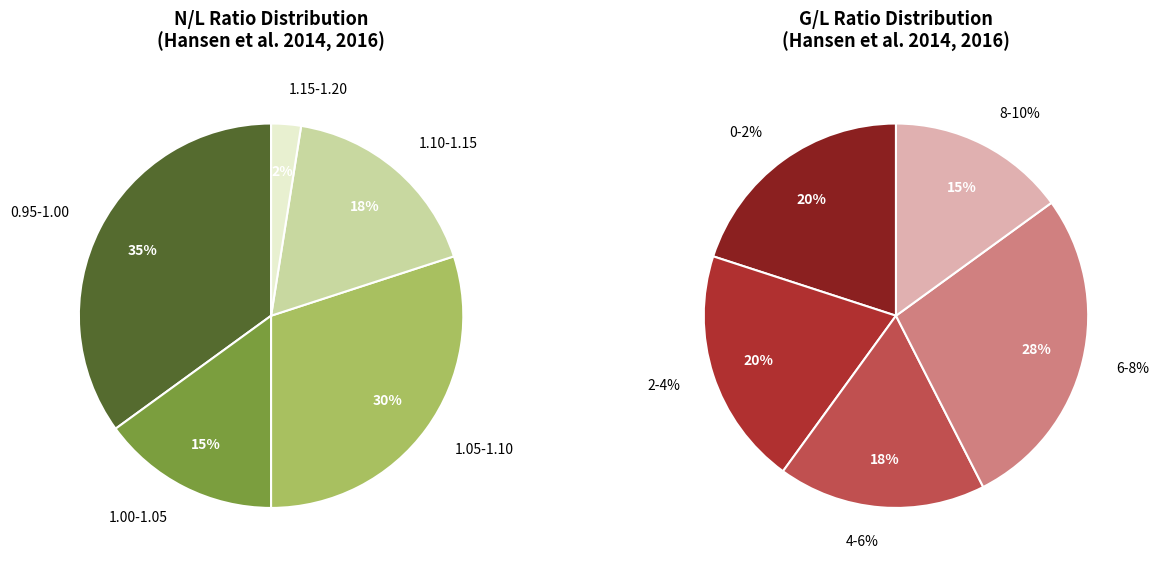

Does any single category account for the majority?

No